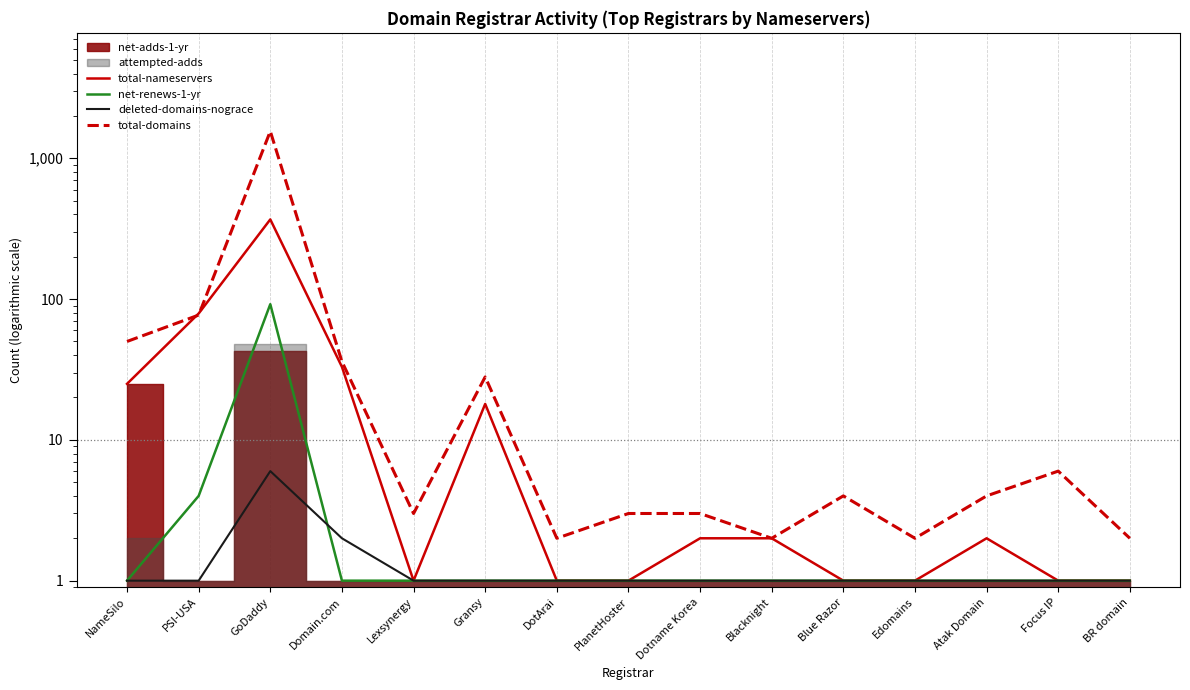

At which category does total-nameservers reach its first local valley?

Lexsynergy